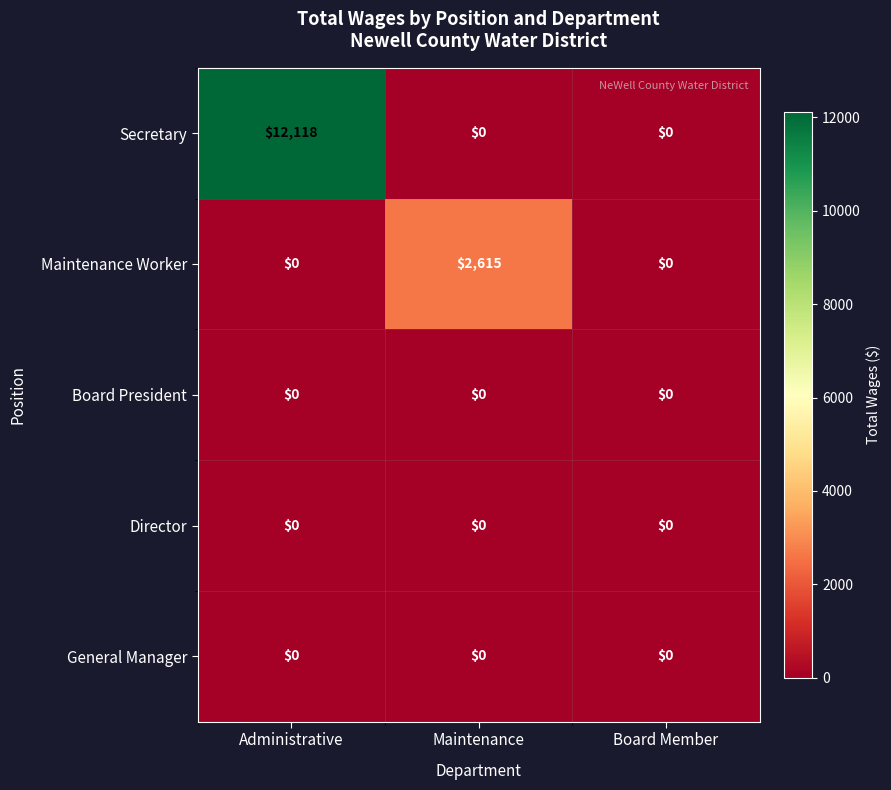

Which series has the widest spread of values?

Secretary